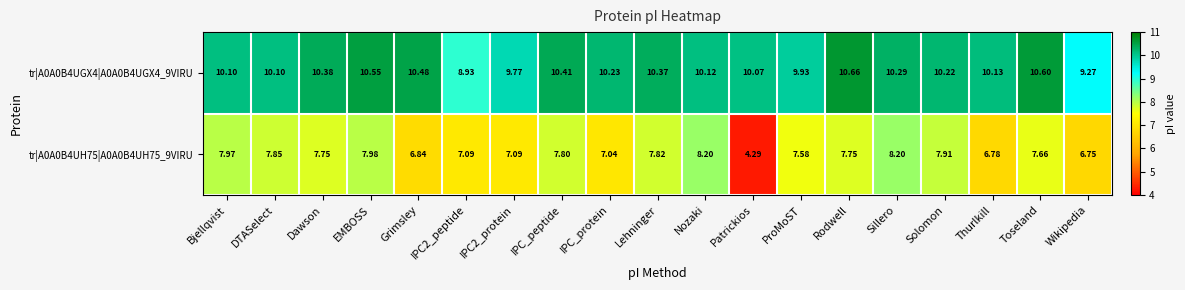

Which label corresponds to the smallest value in the chart?

Patrickios